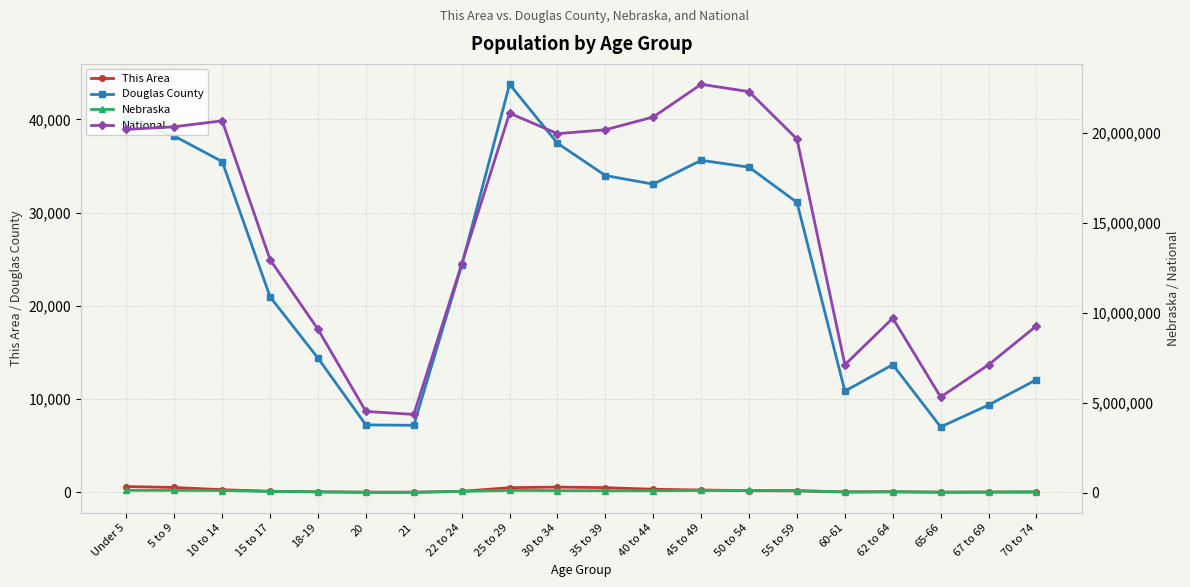

List the series in order of their peak value, lowest first.

This Area, Douglas County, Nebraska, National